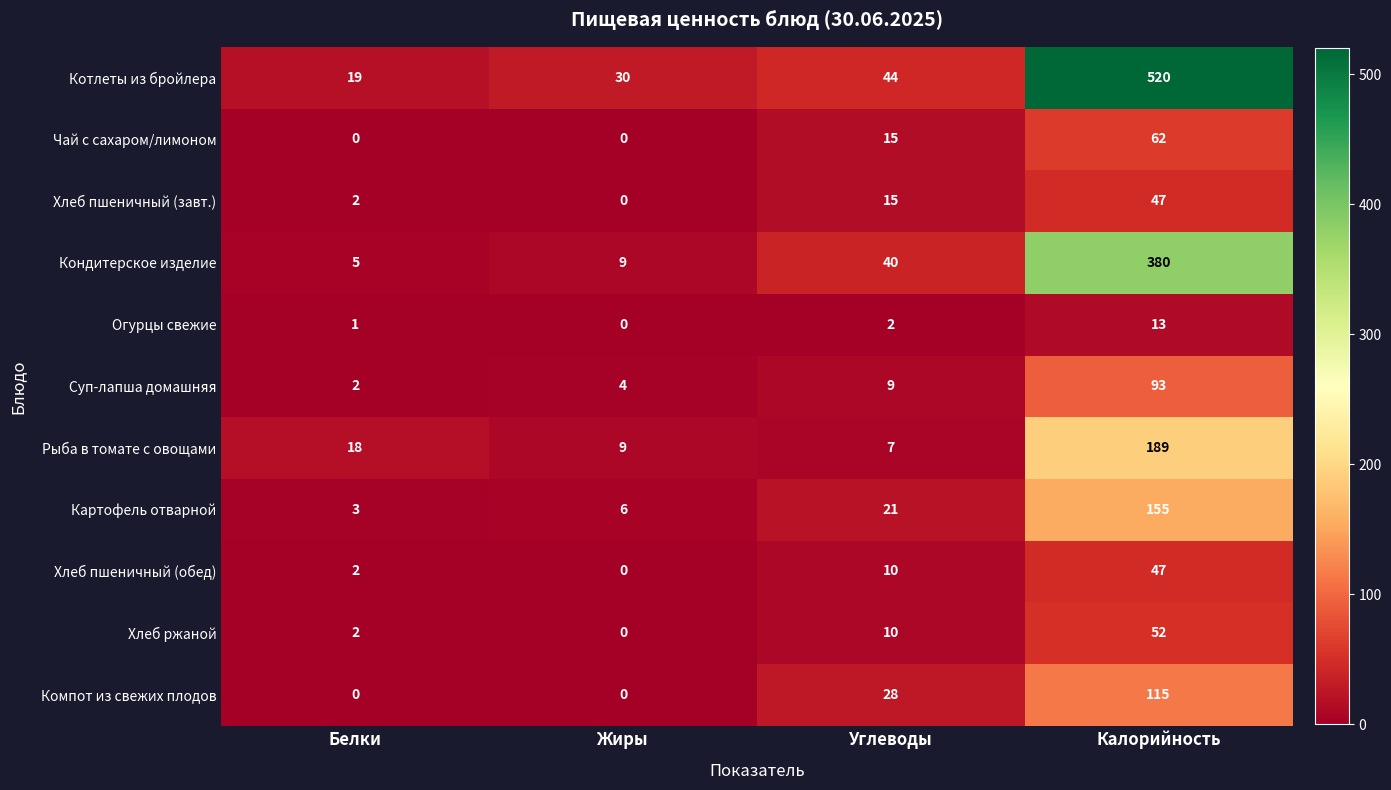

The value of Кондитерское изделие at Углеводы is 40. True or false?

True